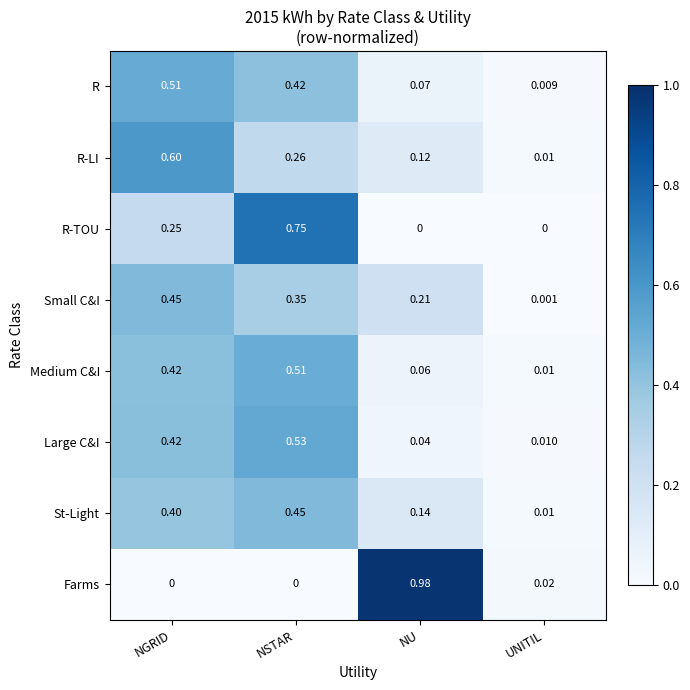

At which label is Medium C&I closest to 0?

UNITIL